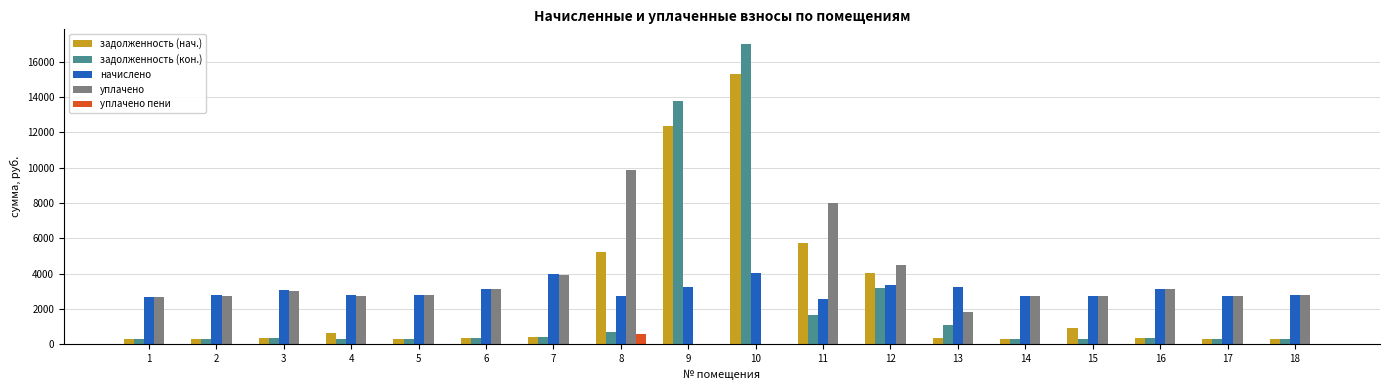

What is the maximum value for задолженность (кон.)?

16995.6